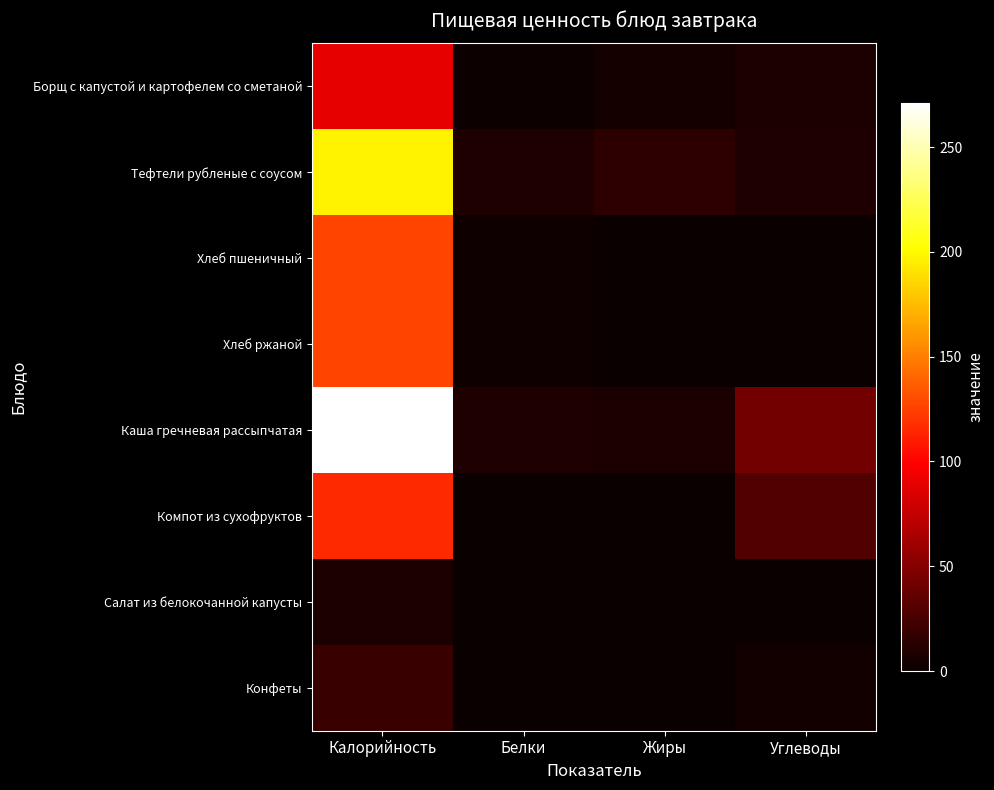

What is the total value across all series at Углеводы?

94.5